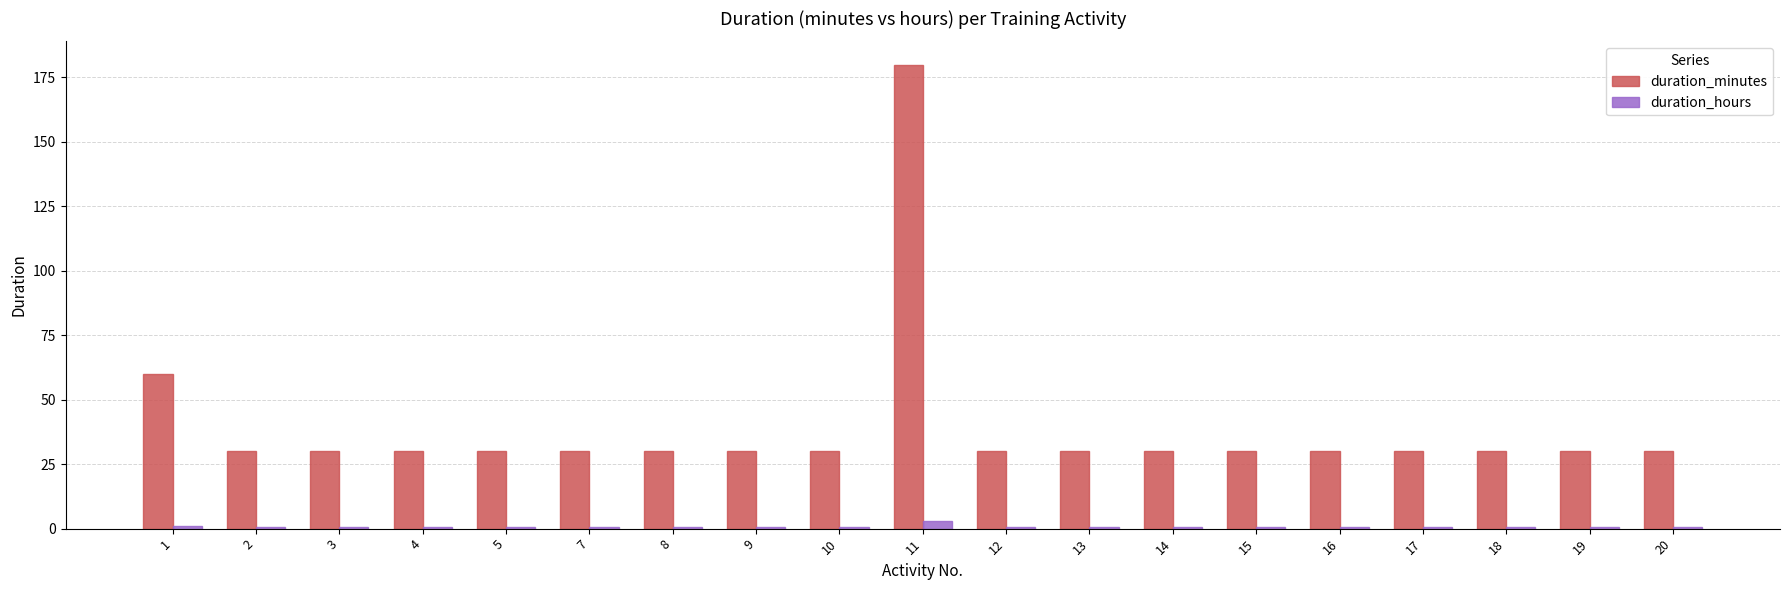

The duration_hours series shows 0.5 at 9. True or false?

True